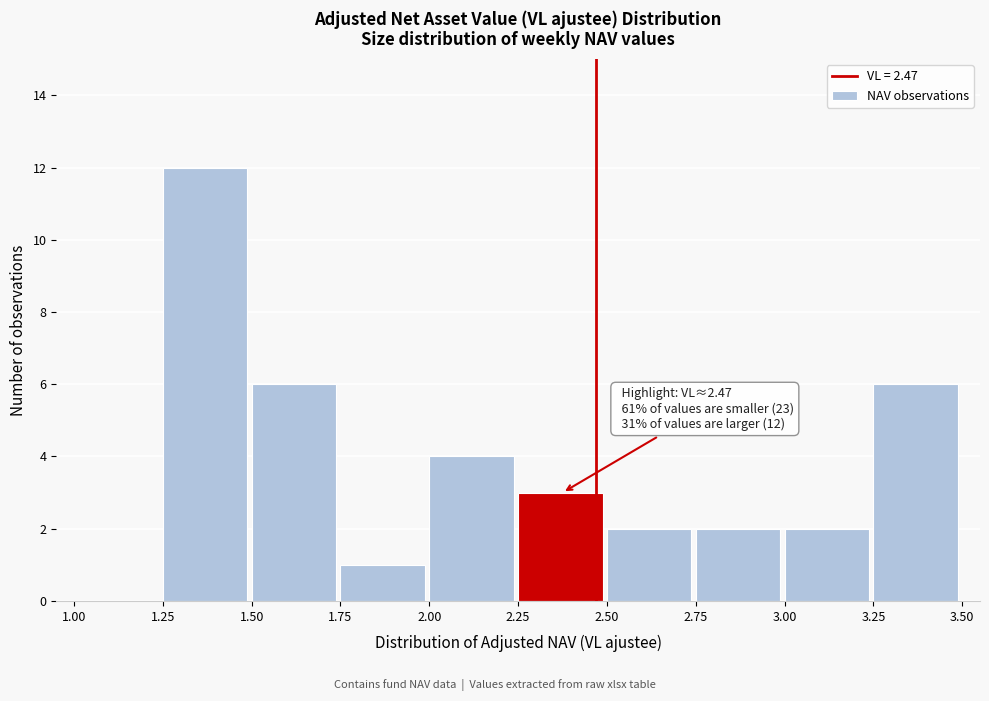

Over which range of the x-axis is the bar tallest?

1.25 to 1.50